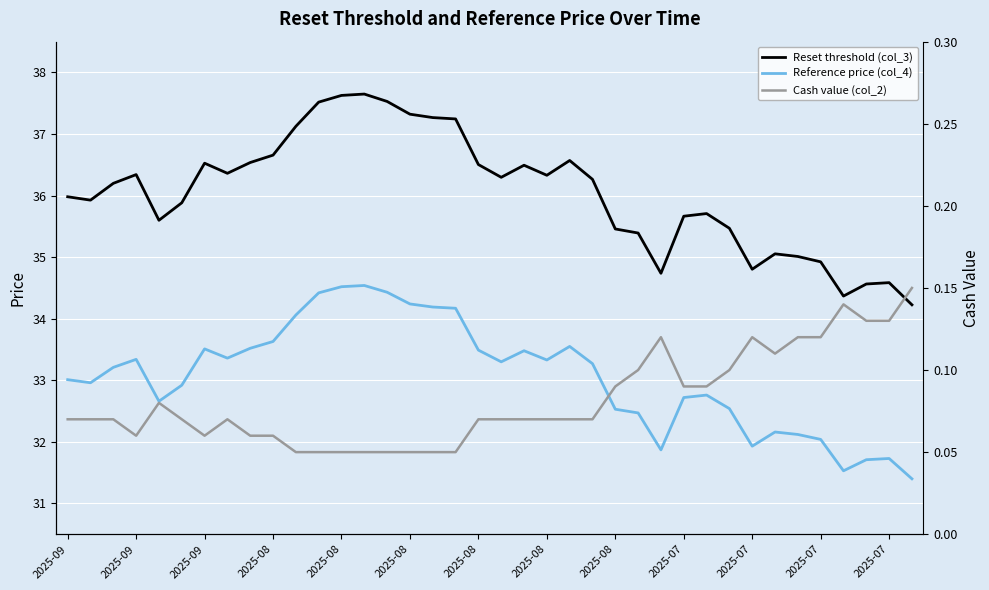

How many series are shown in this chart?

3